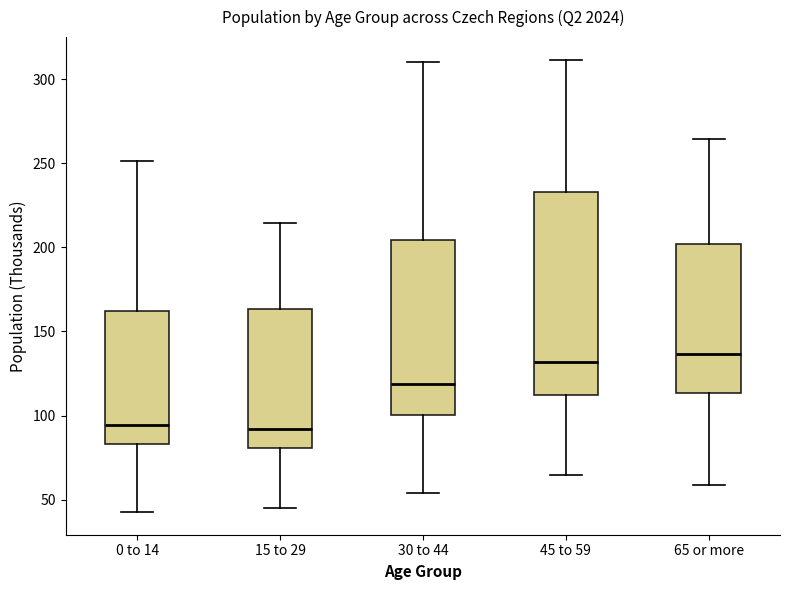

Reading left to right, read every box against the y-axis: the position of its median line, the range the box covers, and the ends of its whiskers. The values are not printed on the chart, so give them approximately, as read against the axis.

0 to 14: median 95, box 85 to 160, whiskers 45 to 250
15 to 29: median 90, box 80 to 165, whiskers 45 to 215
30 to 44: median 120, box 100 to 205, whiskers 55 to 310
45 to 59: median 130, box 110 to 235, whiskers 65 to 310
65 or more: median 135, box 115 to 200, whiskers 60 to 265